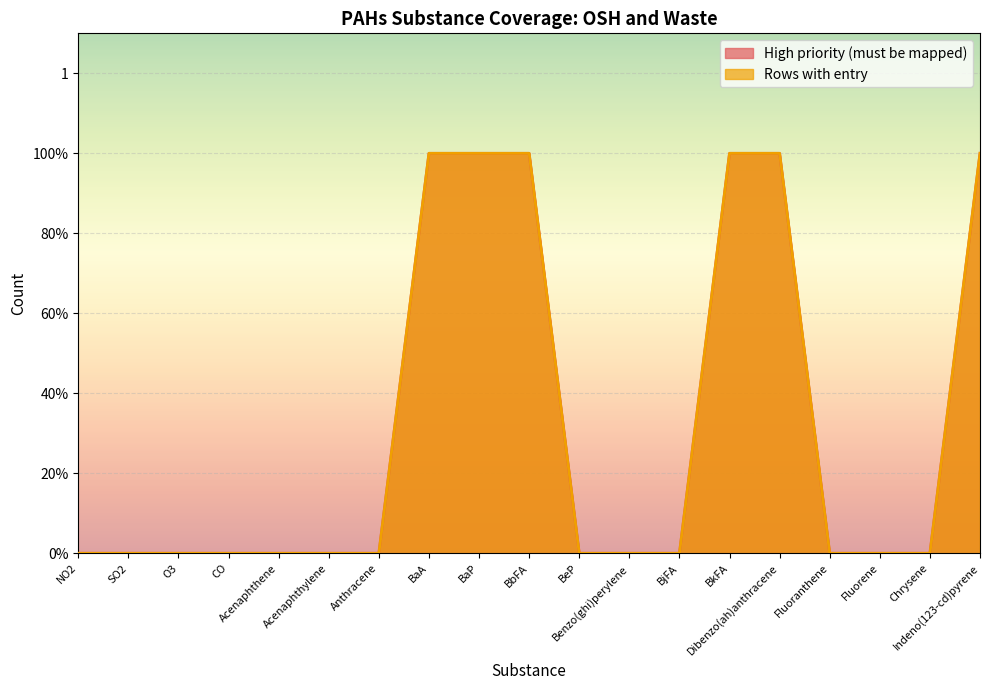

What is the difference between the maximum and minimum values in the Rows with entry series?

1